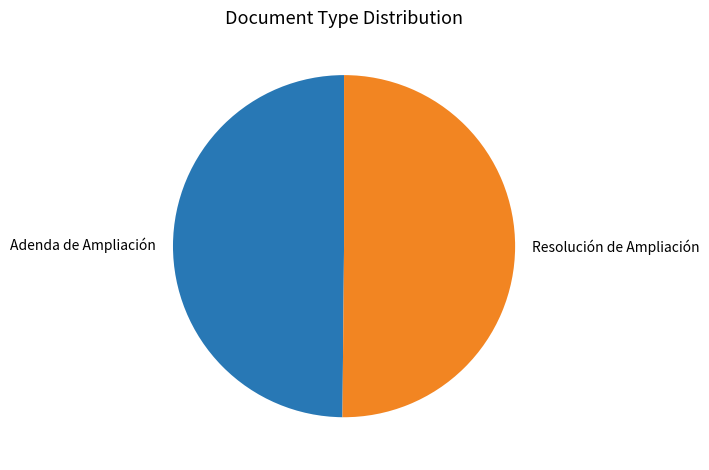

Is the sum of Adenda de Ampliación and Resolución de Ampliación greater than half?

Yes